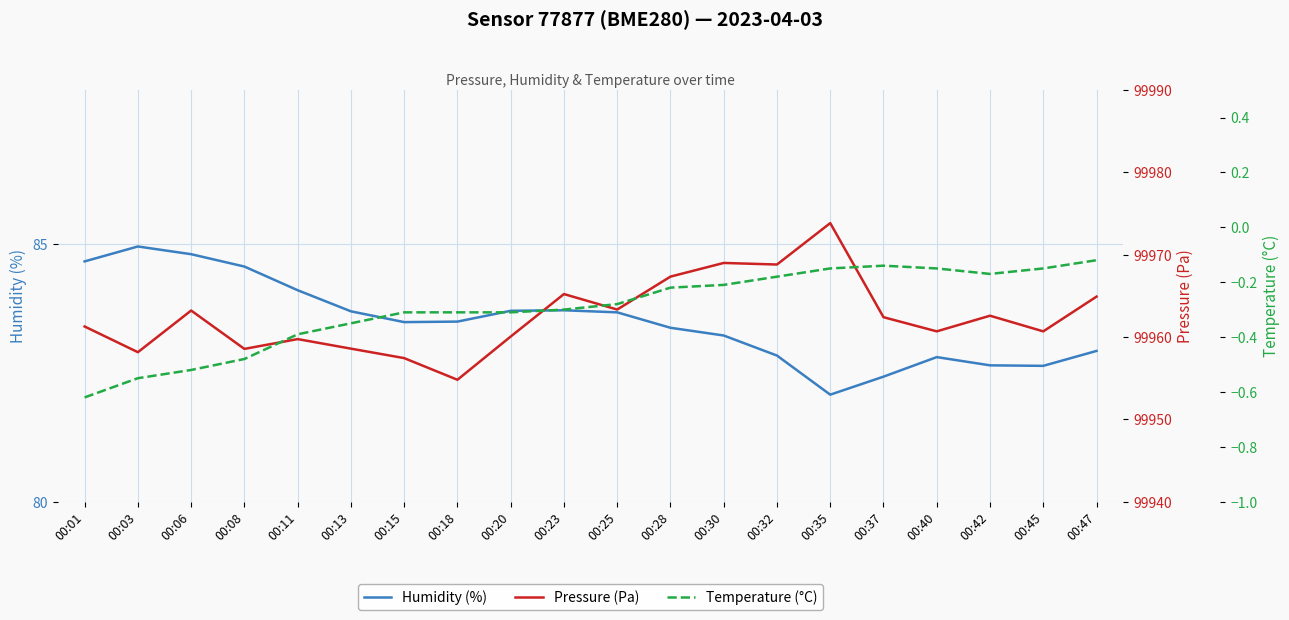

How many data points in Humidity (%) are above 83?

13